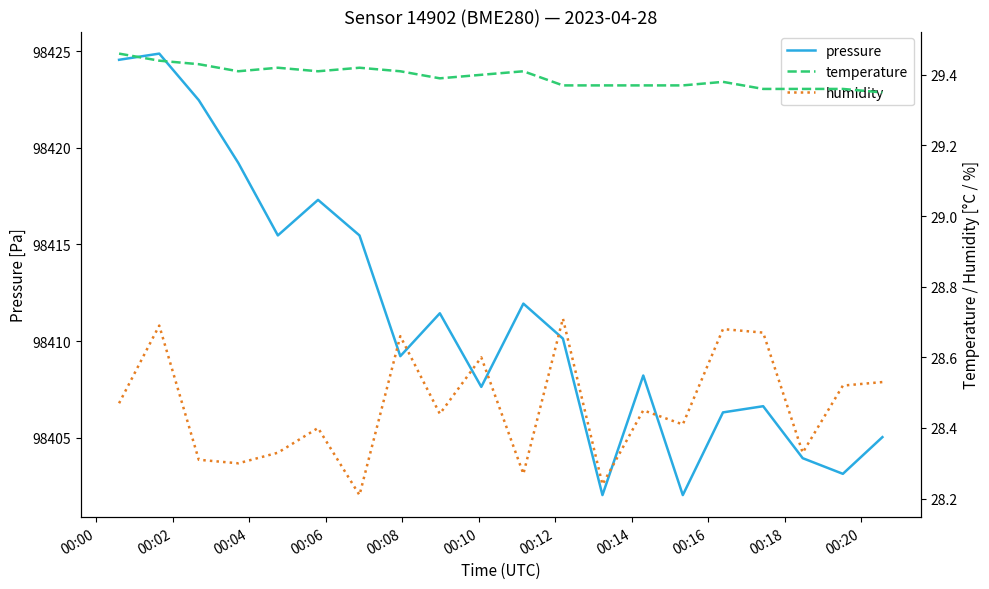

What is the maximum value for pressure?

98424.9